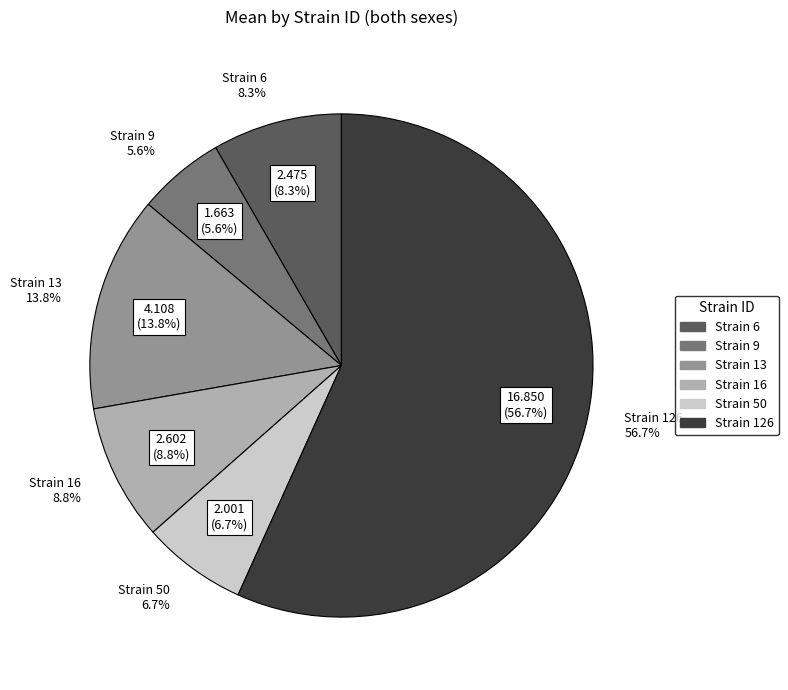

Is 9 the majority of the pie?

No